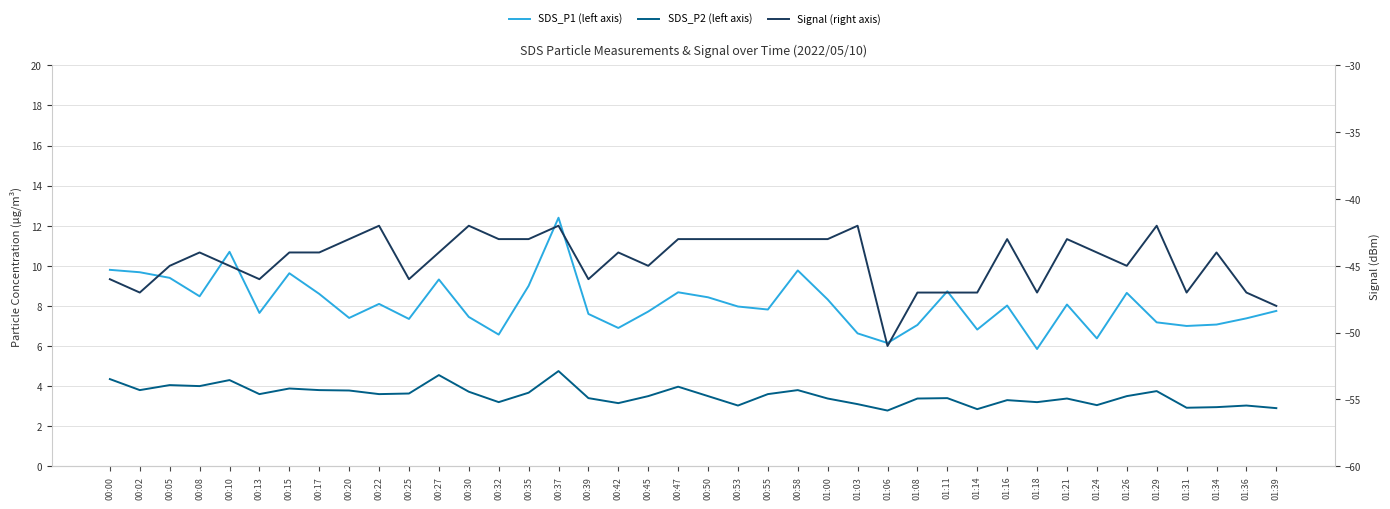

Is it true that SDS_P2 (left axis) equals 2.2 at 00:30?

False